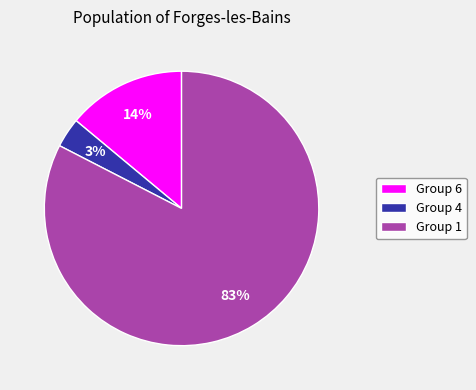

Rank the categories by value from lowest to highest.

Group 4, Group 6, Group 1